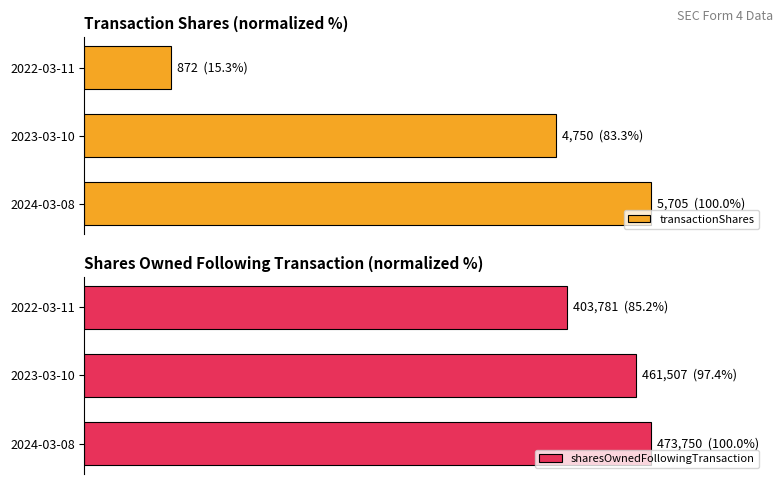

What value does the sharesOwnedFollowingTransaction series have at 2023-03-10?

97.4